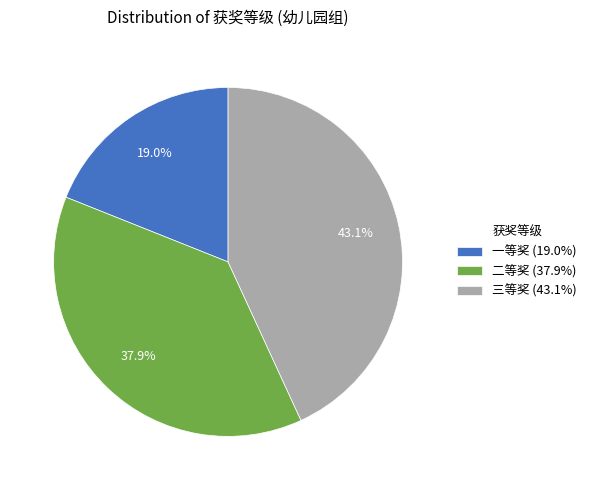

What is the largest slice in the pie chart?

三等奖